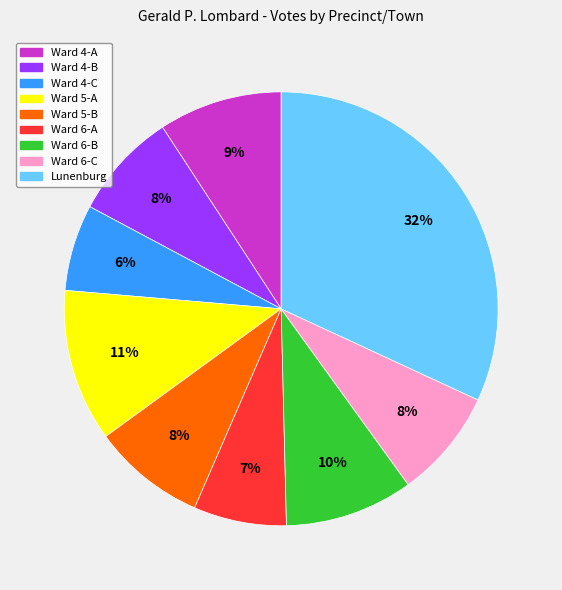

To the nearest percent, what is the average slice percentage?

11%